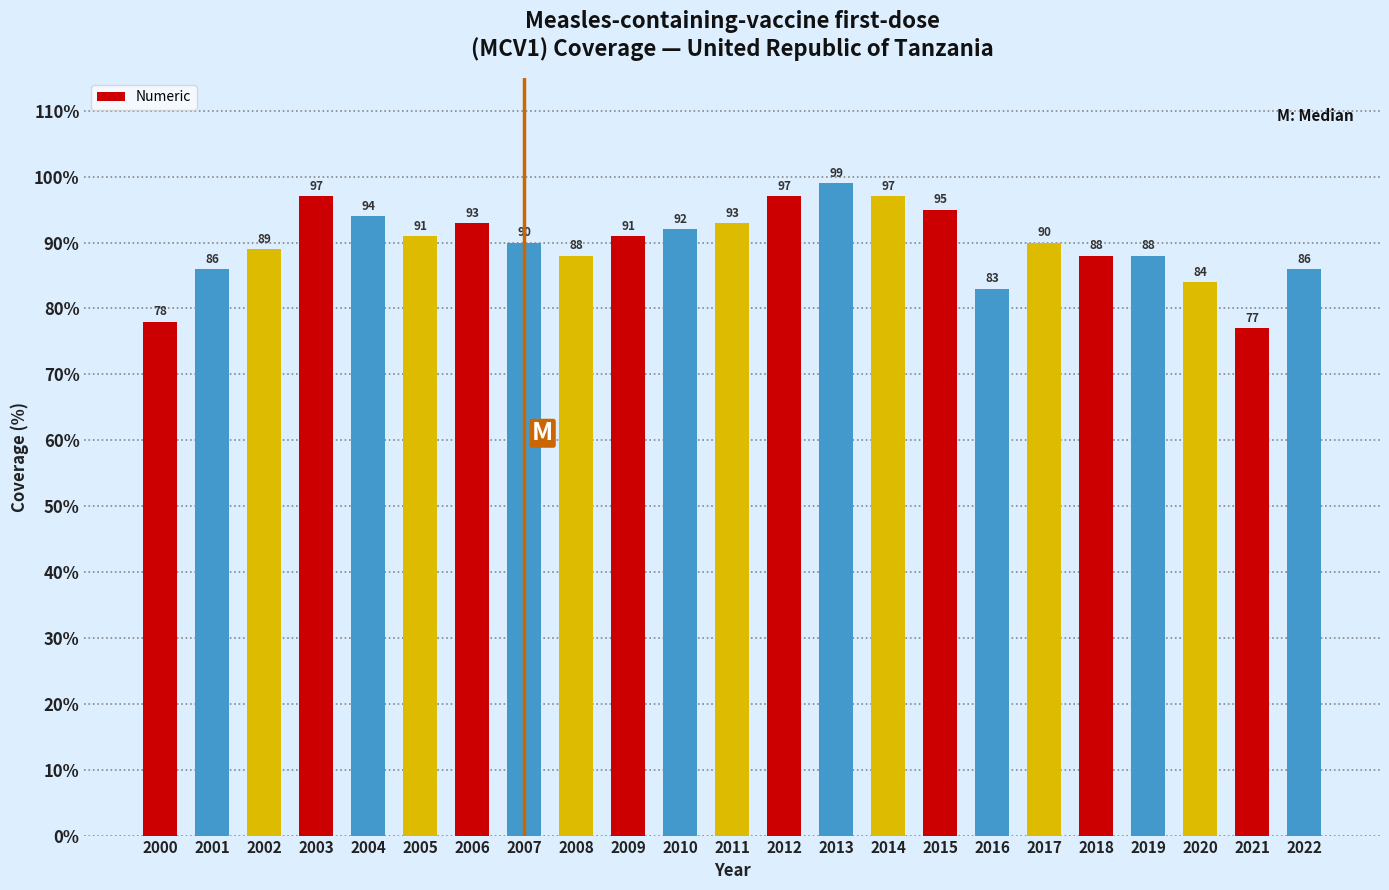

Reading left to right, extract all data points from this chart.

78	86	89	97	94	91	93	90	88	91	92	93	97	99	97	95	83	90	88	88	84	77	86